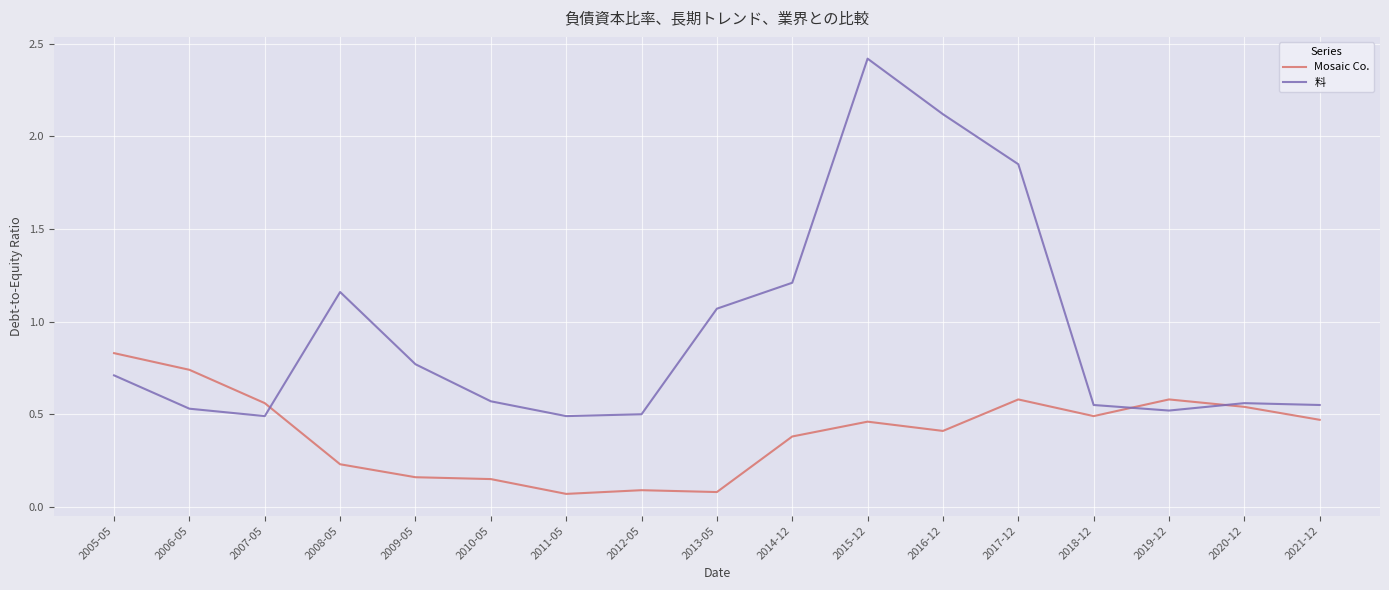

What position from the left is 2012-05?

8